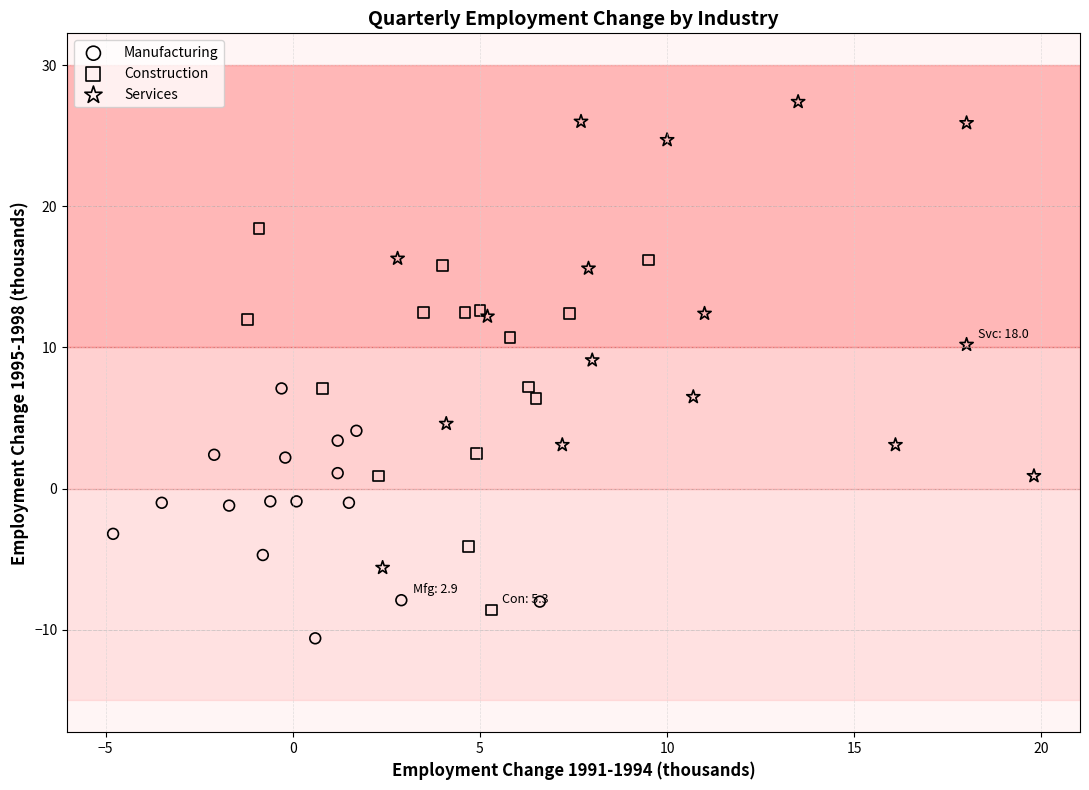

Which series reaches the maximum Y coordinate?

Services